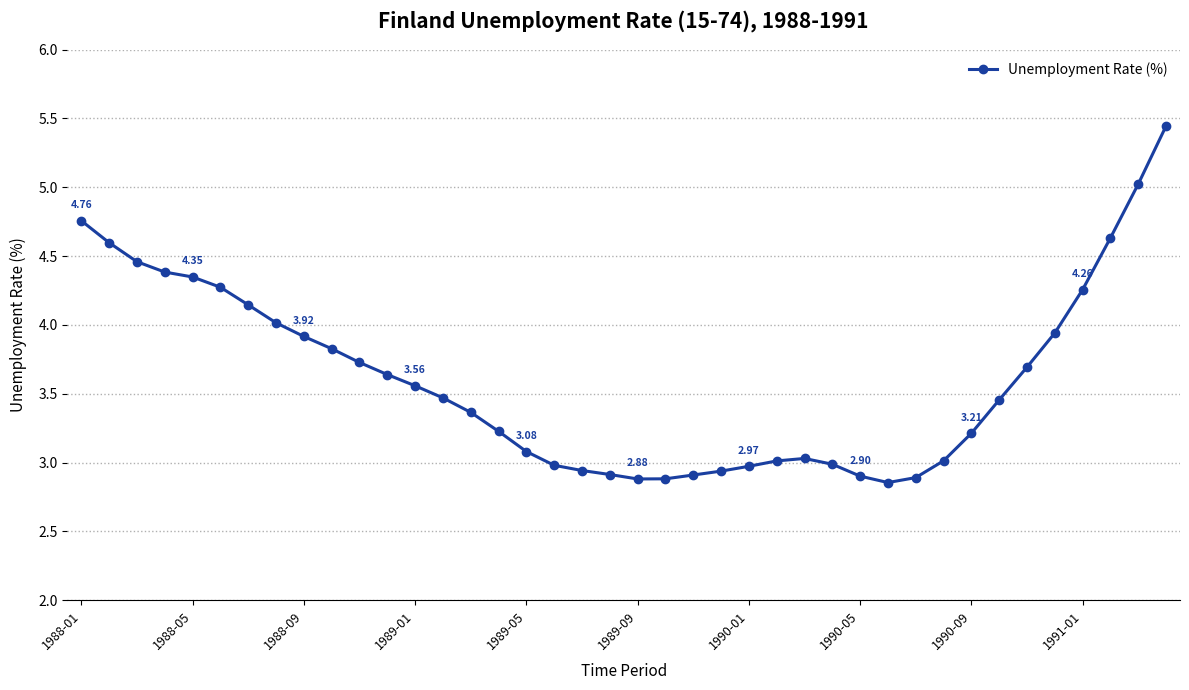

What is the sum of all values?

144.6